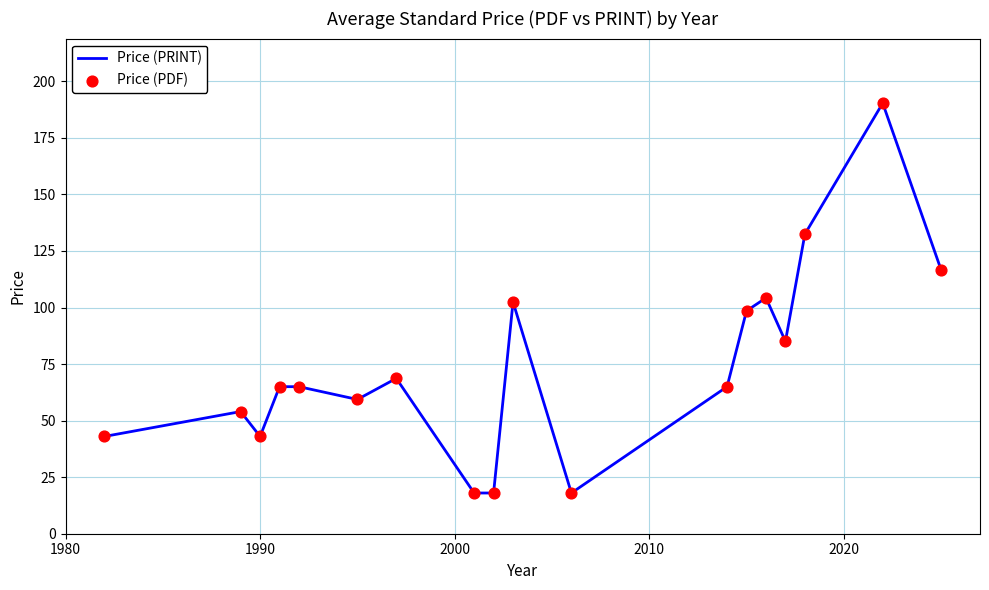

What is the minimum value shown in the chart?

18.0